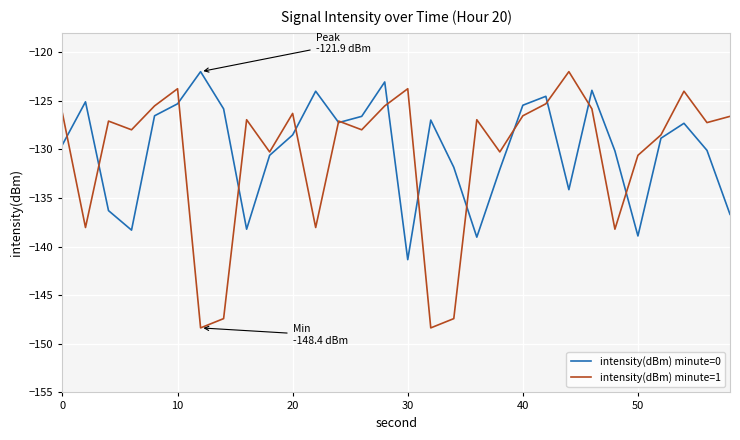

What is the highest value of the intensity(dBm) minute=1 series?

-122.0